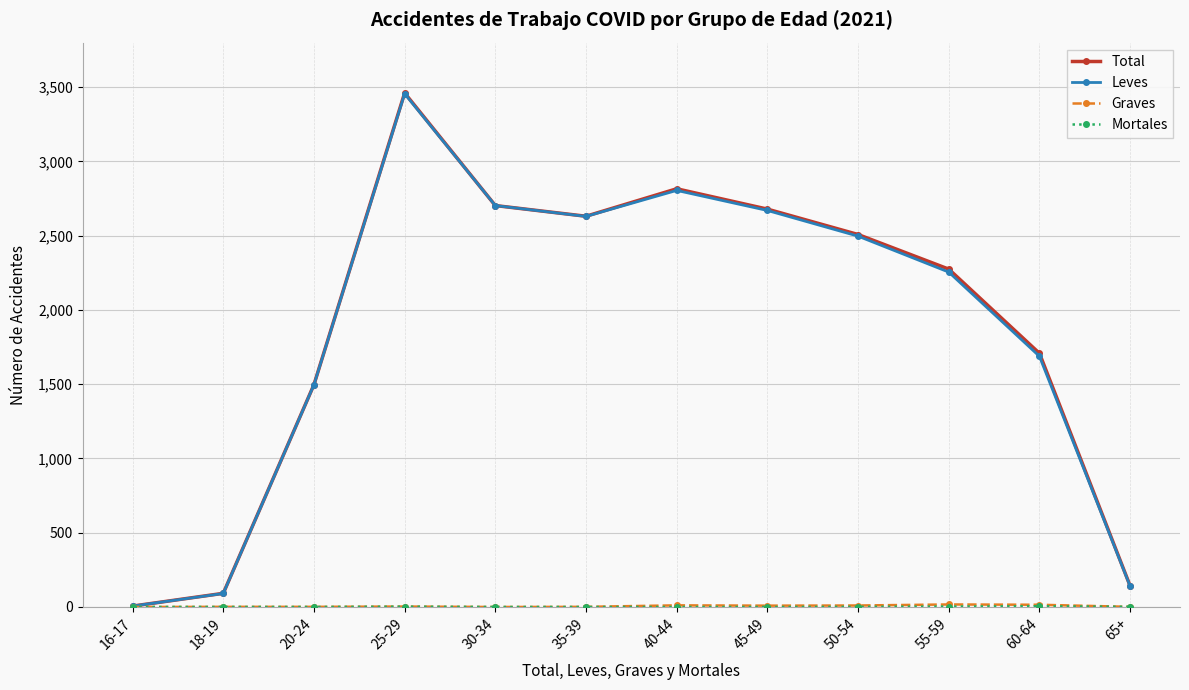

In Leves, how many points are higher than both neighbors (excluding endpoints)?

2